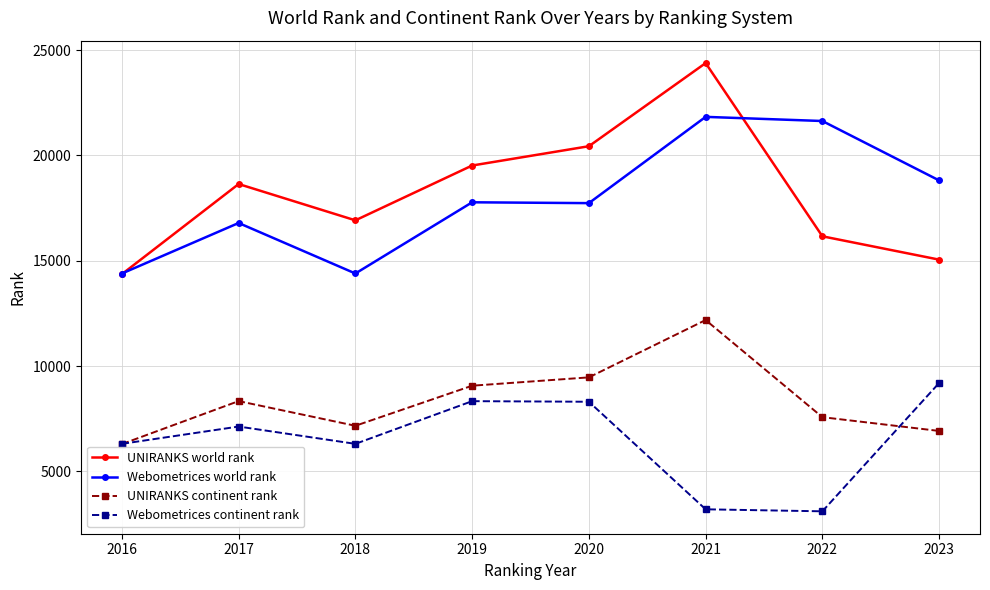

How many lines are shown in the chart?

4